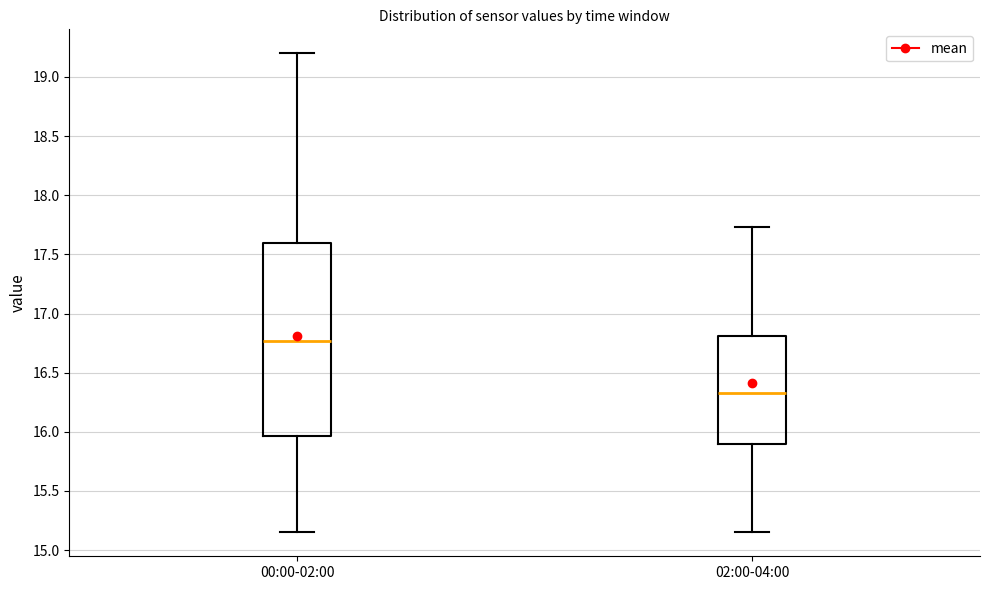

Comparing the boxes themselves (not the whiskers), which one is the tallest?

00:00-02:00